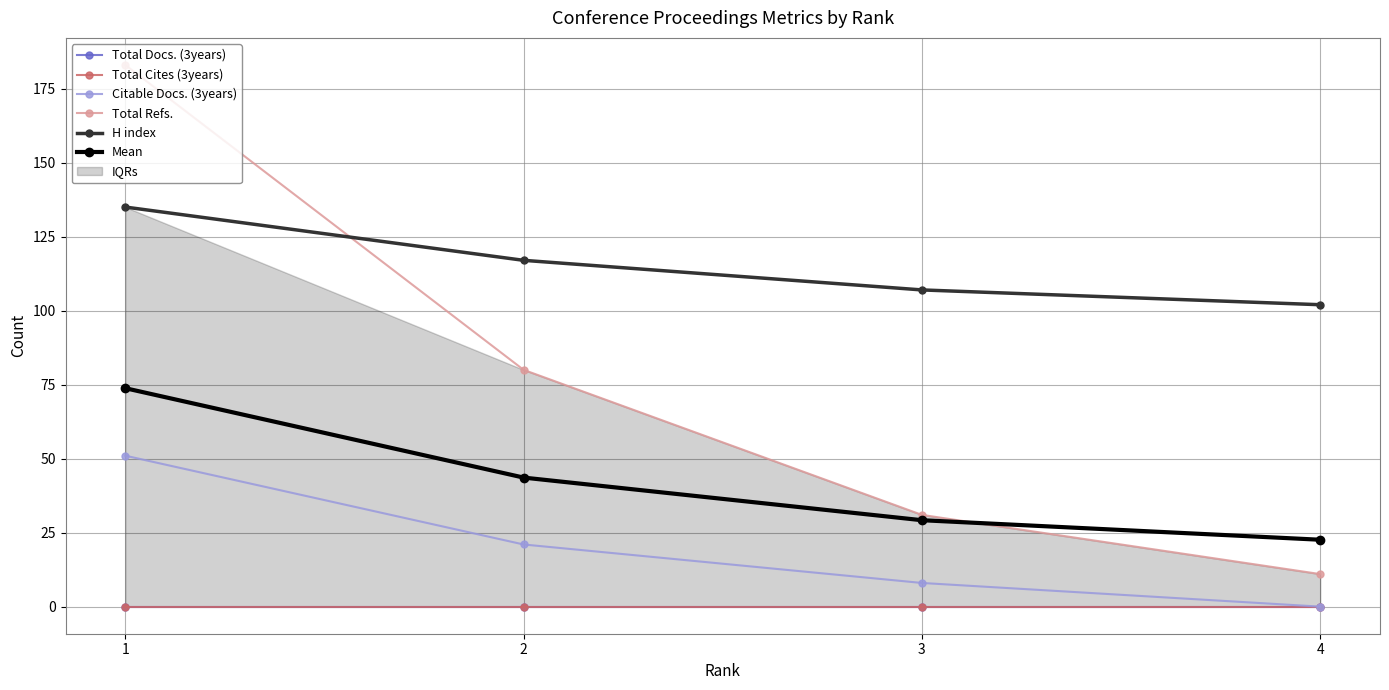

What is the value of the H index point at the 3rd from the left?

107.0